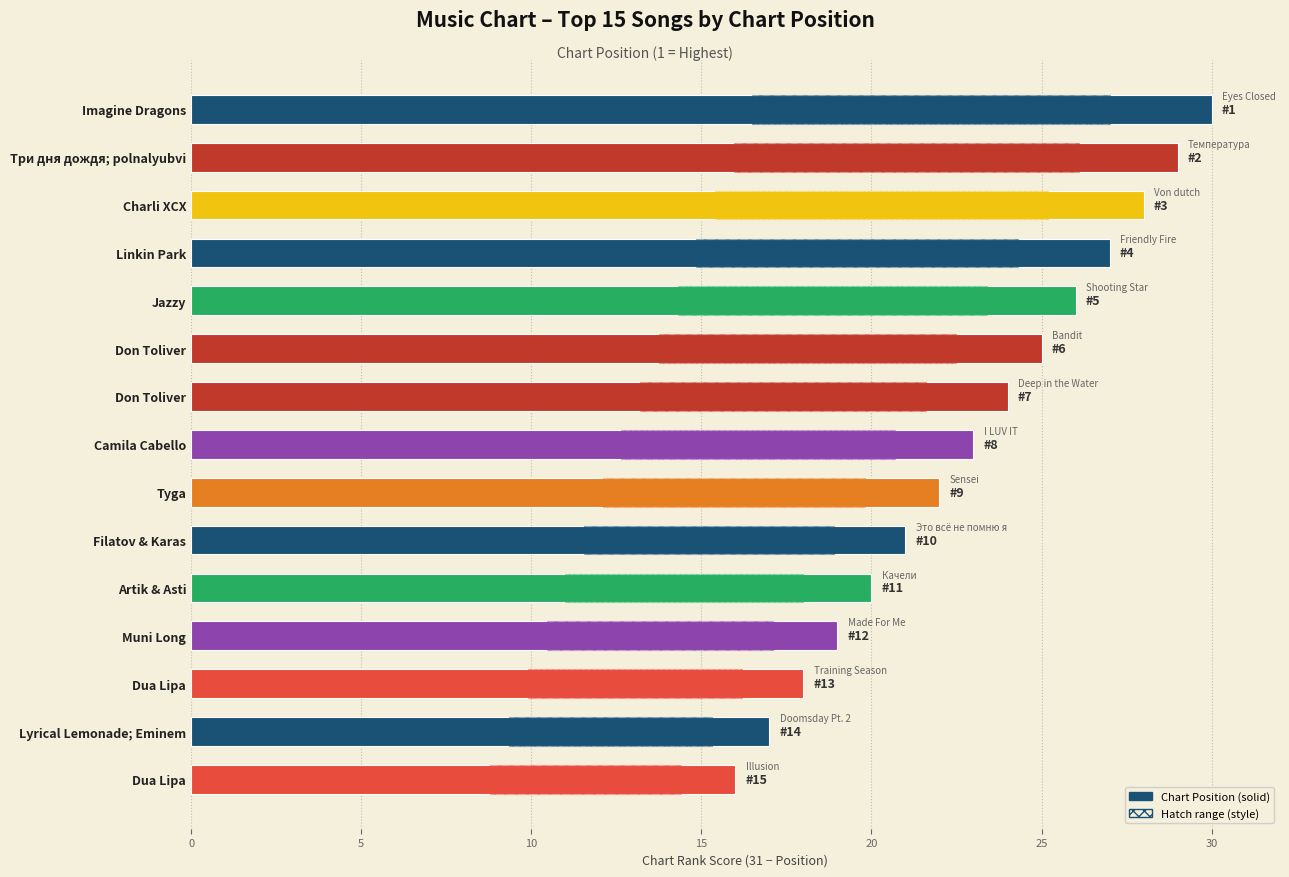

What is the maximum value shown in the chart?

30